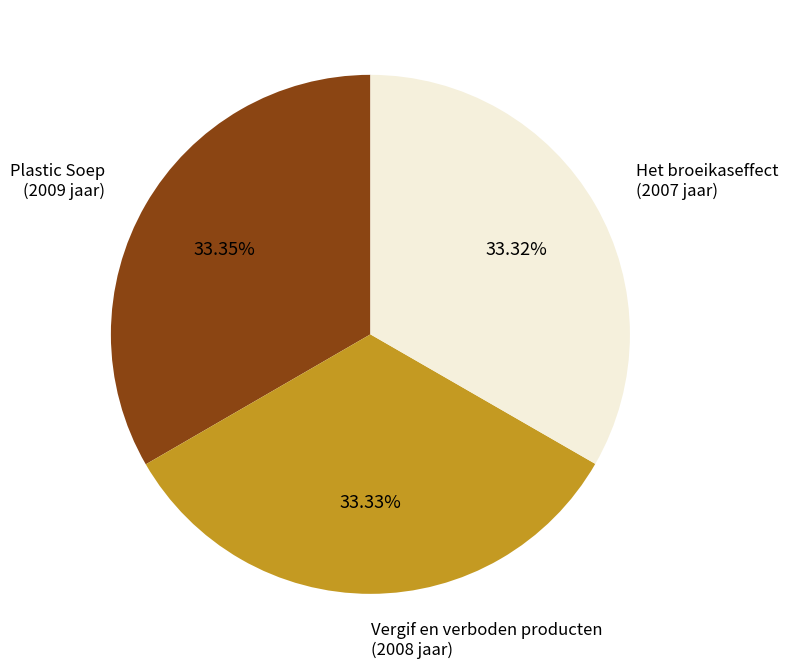

Count the number of slices in the pie.

3